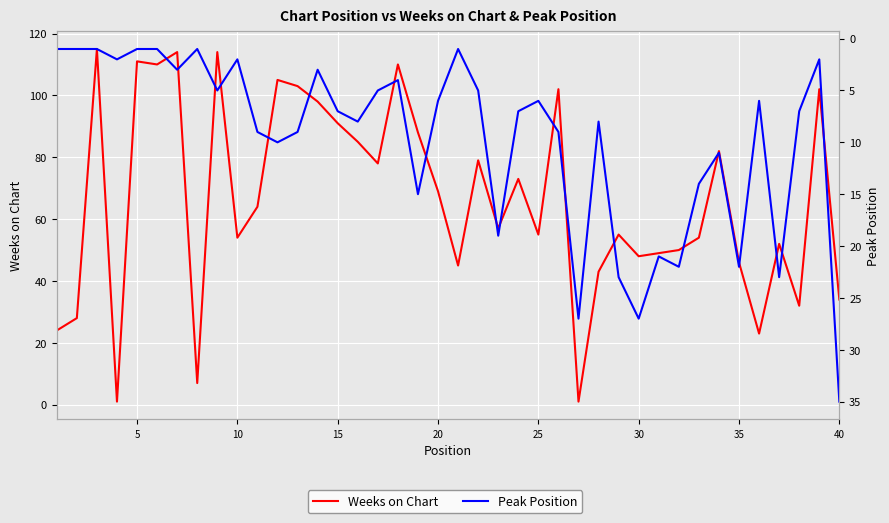

The value of Peak Position at 18 is 10. True or false?

False